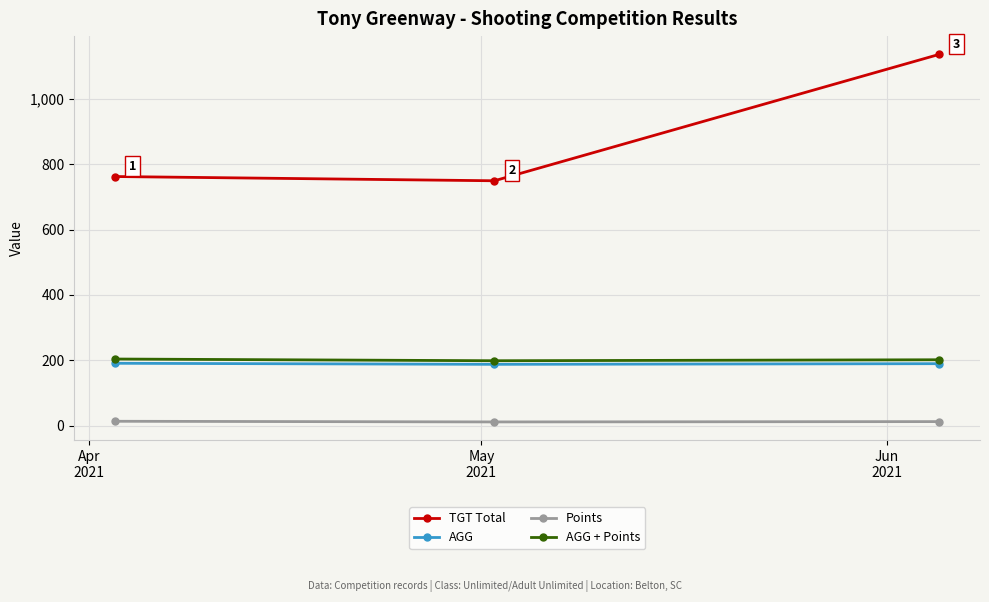

Which series has the widest spread of values?

TGT Total